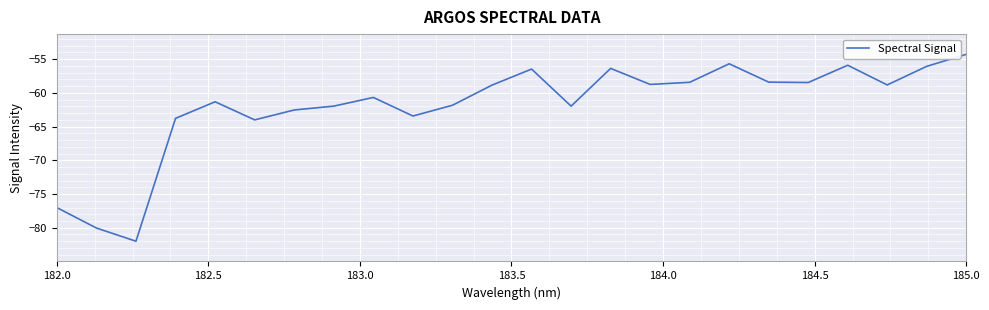

What is the maximum value shown in the chart?

-54.3